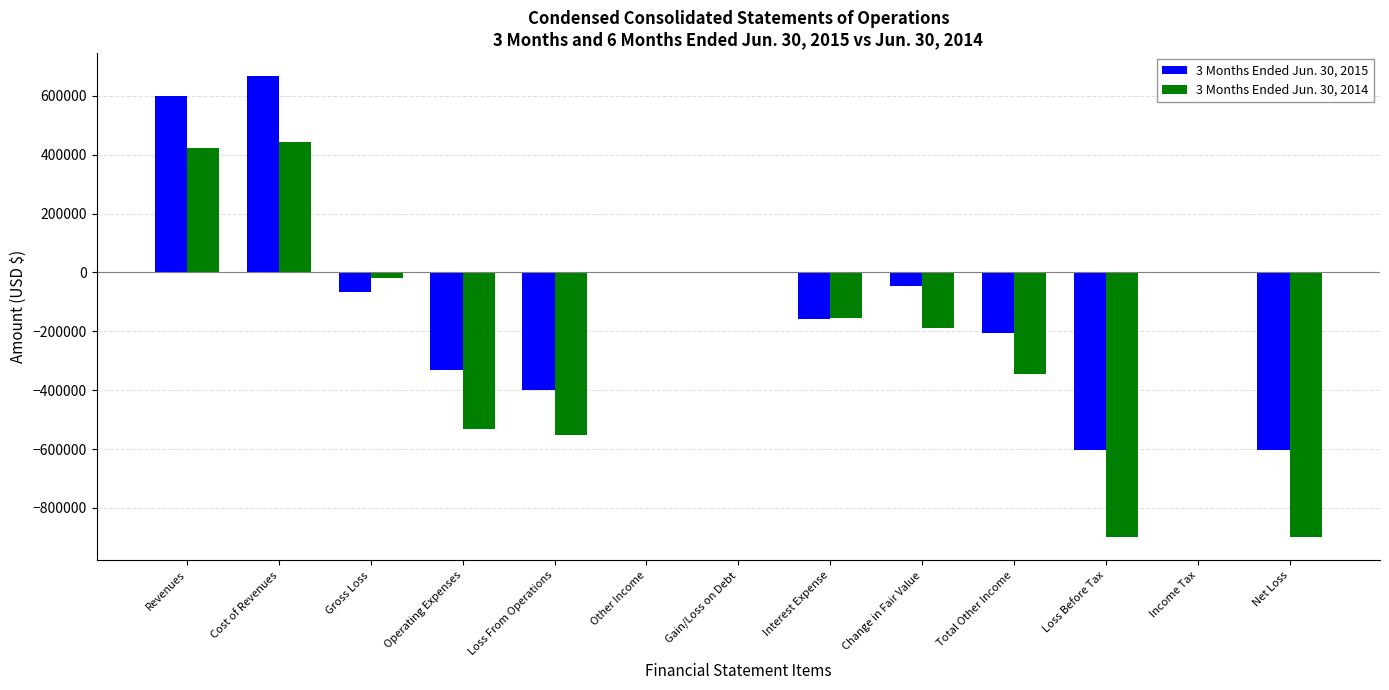

At which category is the sum across all series the highest?

Cost of Revenues